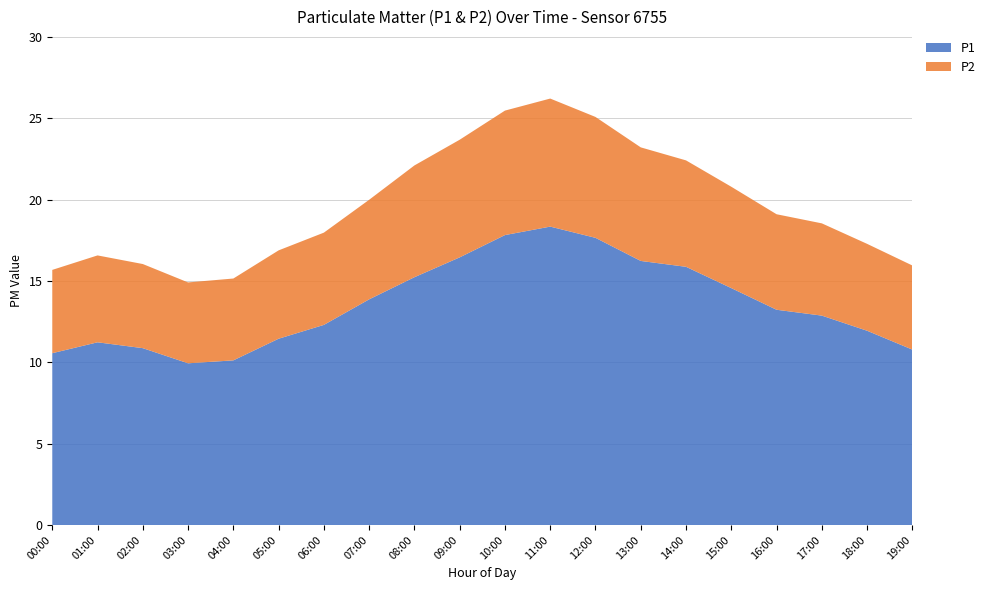

Reading left to right, what are all the values shown in this chart?

P1: 00:00=10.6	01:00=11.2	02:00=10.9	03:00=9.9	04:00=10.1	05:00=11.4	06:00=12.3	07:00=13.9	08:00=15.2	09:00=16.4	10:00=17.8	11:00=18.3	12:00=17.6	13:00=16.2	14:00=15.9	15:00=14.6	16:00=13.2	17:00=12.9	18:00=11.9	19:00=10.8
P2: 00:00=5.1	01:00=5.3	02:00=5.2	03:00=5.0	04:00=5.0	05:00=5.4	06:00=5.7	07:00=6.1	08:00=6.9	09:00=7.2	10:00=7.7	11:00=7.9	12:00=7.4	13:00=7.0	14:00=6.5	15:00=6.2	16:00=5.9	17:00=5.7	18:00=5.3	19:00=5.2